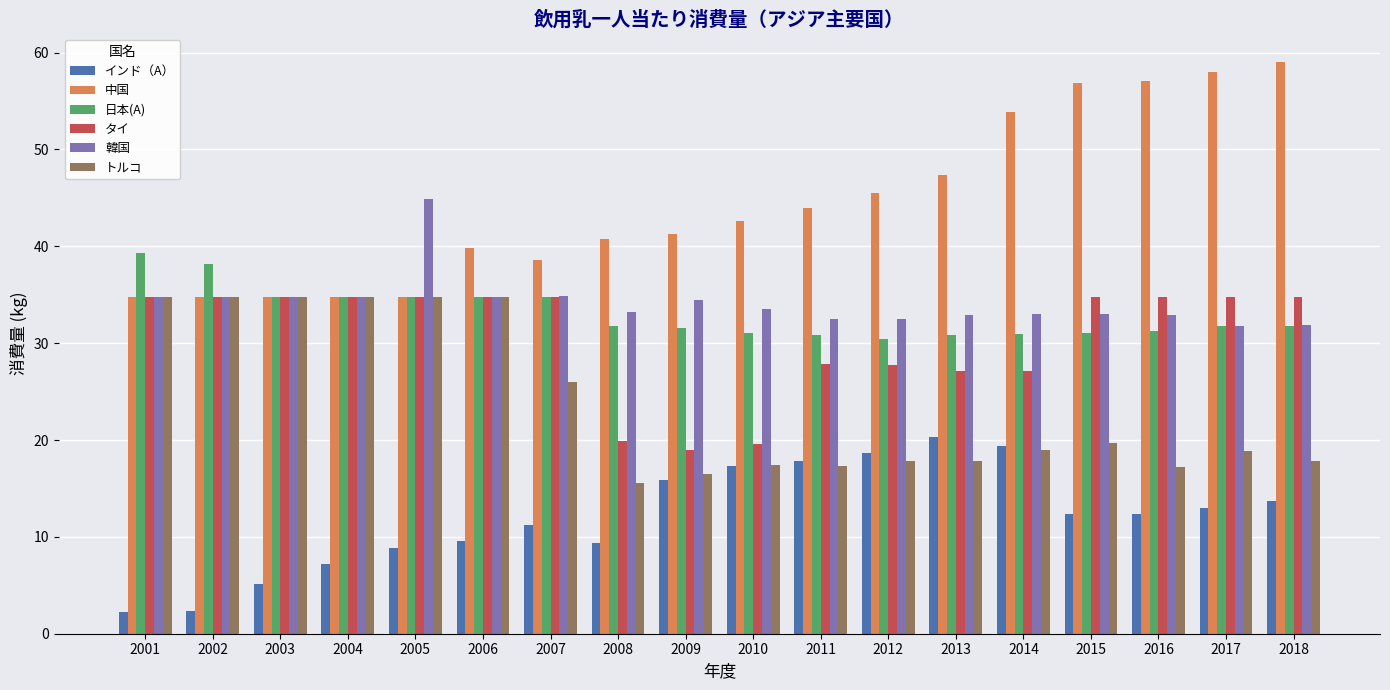

Count the number of data series in this chart.

6